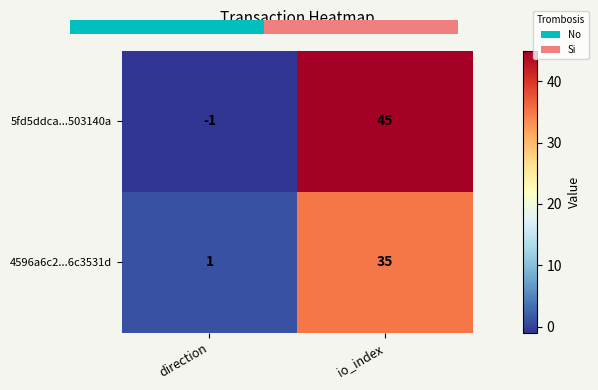

How many 5fd5ddca...503140a values are between -1 and 45?

2